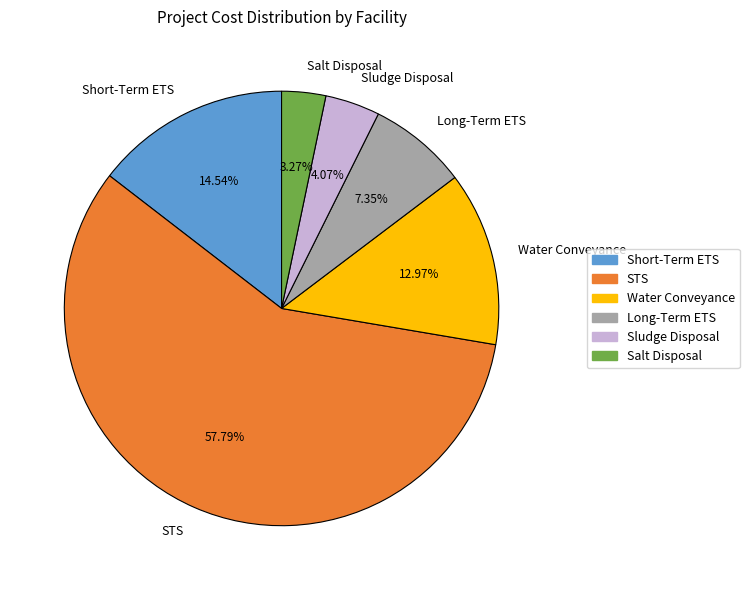

How many segments does this pie chart have?

6